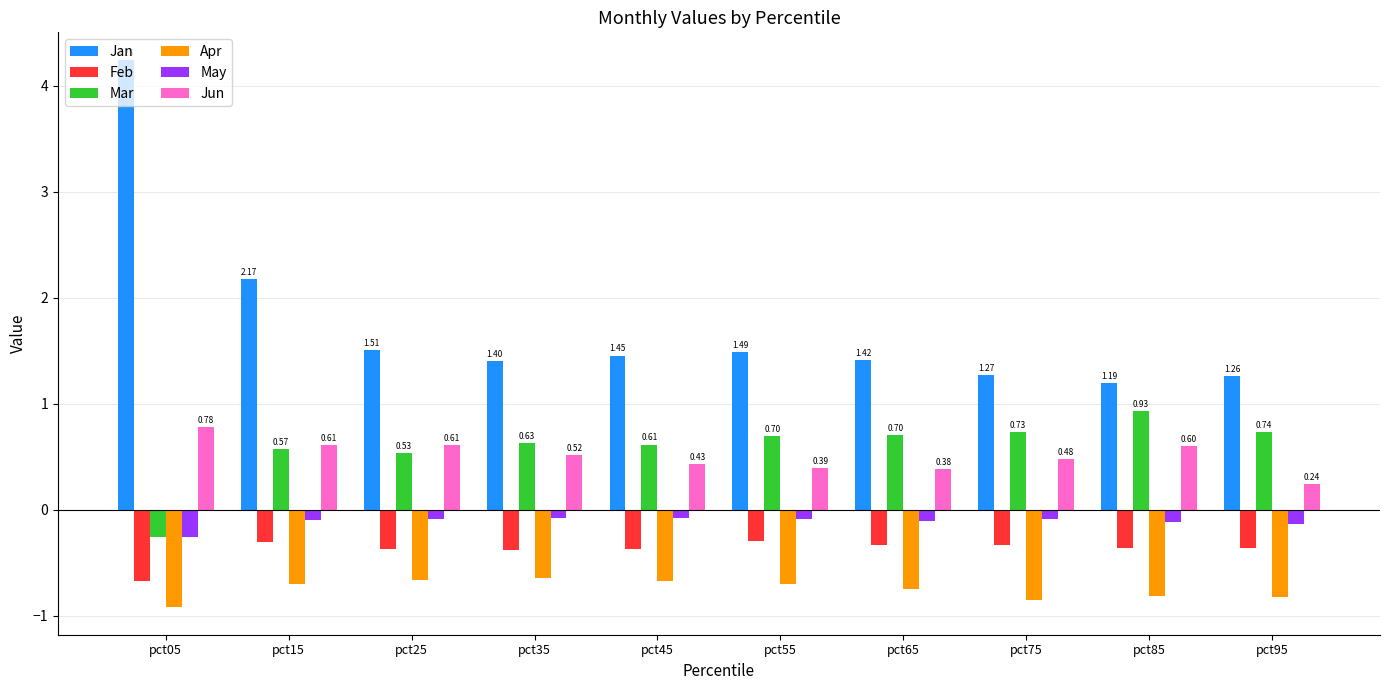

Is the value of Jun at pct05 greater than the value of Mar at pct65?

Yes